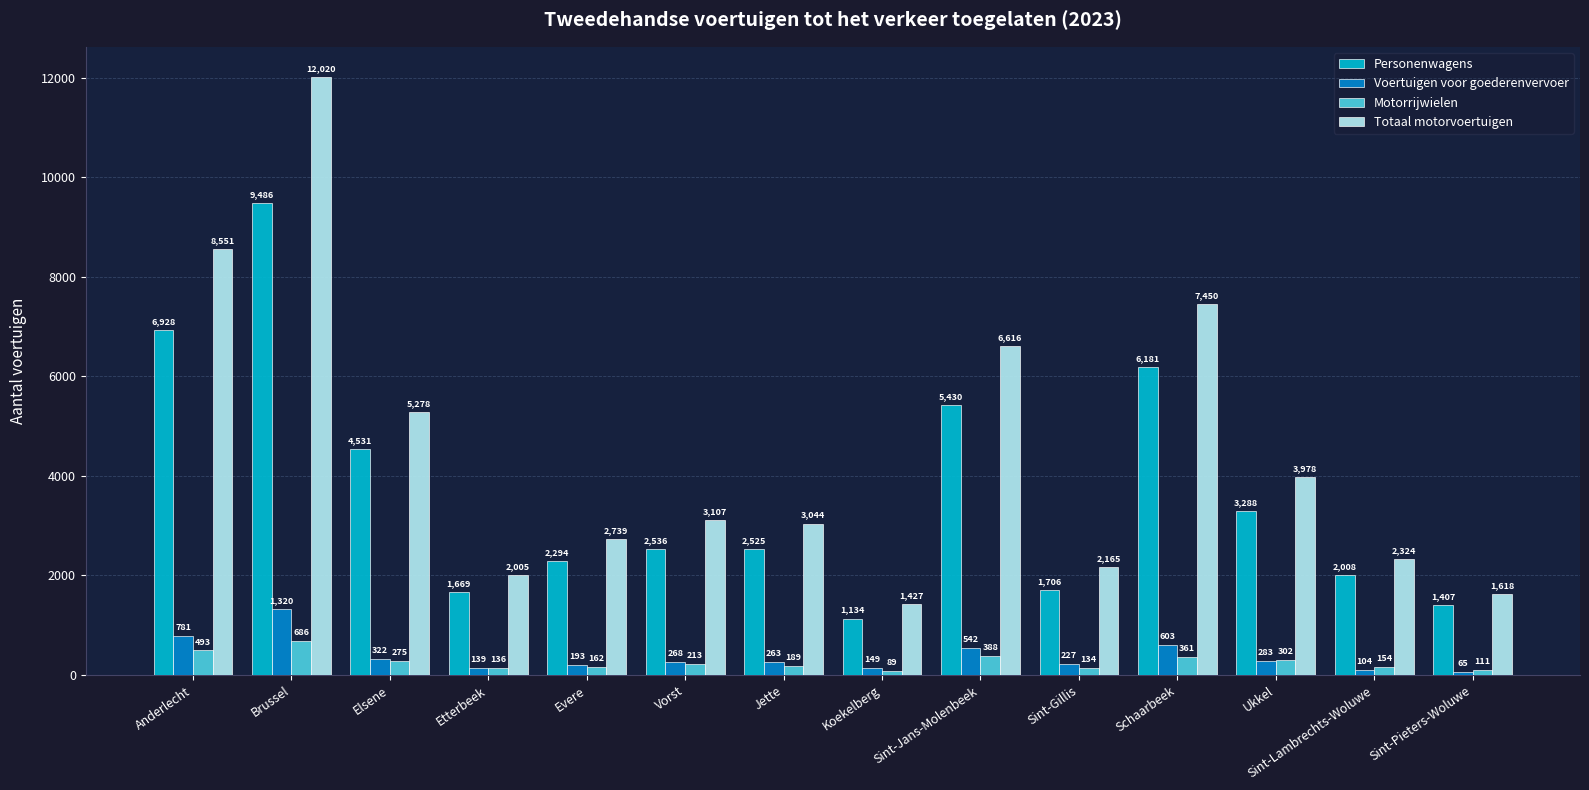

Reading right to left, extract all data points from this chart.

Personenwagens: Sint-Pieters-Woluwe=1407	Sint-Lambrechts-Woluwe=2008	Ukkel=3288	Schaarbeek=6181	Sint-Gillis=1706	Sint-Jans-Molenbeek=5430	Koekelberg=1134	Jette=2525	Vorst=2536	Evere=2294	Etterbeek=1669	Elsene=4531	Brussel=9486	Anderlecht=6928
Voertuigen voor goederenvervoer: Sint-Pieters-Woluwe=65	Sint-Lambrechts-Woluwe=104	Ukkel=283	Schaarbeek=603	Sint-Gillis=227	Sint-Jans-Molenbeek=542	Koekelberg=149	Jette=263	Vorst=268	Evere=193	Etterbeek=139	Elsene=322	Brussel=1320	Anderlecht=781
Motorrijwielen: Sint-Pieters-Woluwe=111	Sint-Lambrechts-Woluwe=154	Ukkel=302	Schaarbeek=361	Sint-Gillis=134	Sint-Jans-Molenbeek=388	Koekelberg=89	Jette=189	Vorst=213	Evere=162	Etterbeek=136	Elsene=275	Brussel=686	Anderlecht=493
Totaal motorvoertuigen: Sint-Pieters-Woluwe=1618	Sint-Lambrechts-Woluwe=2324	Ukkel=3978	Schaarbeek=7450	Sint-Gillis=2165	Sint-Jans-Molenbeek=6616	Koekelberg=1427	Jette=3044	Vorst=3107	Evere=2739	Etterbeek=2005	Elsene=5278	Brussel=12020	Anderlecht=8551